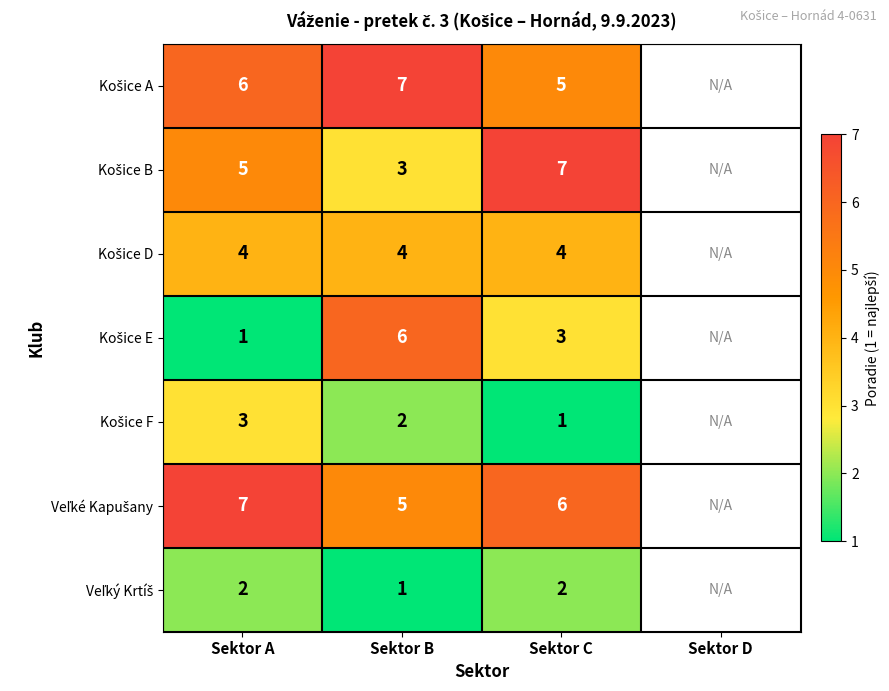

What is the spread (max minus min) of values at Sektor C?

6